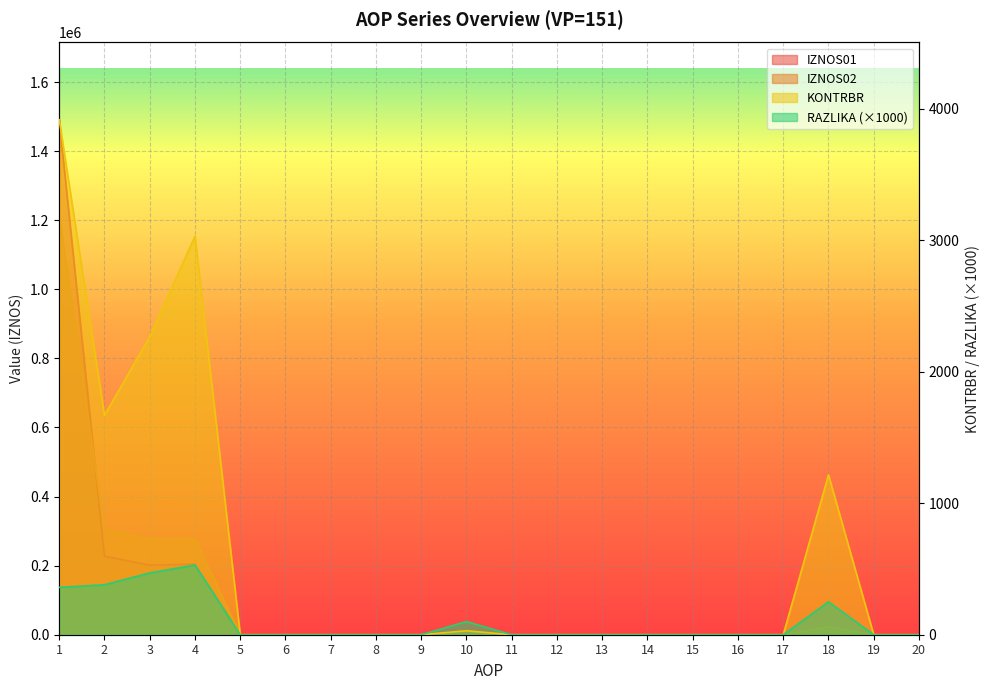

How many interior local valleys does the IZNOS01 series have?

1